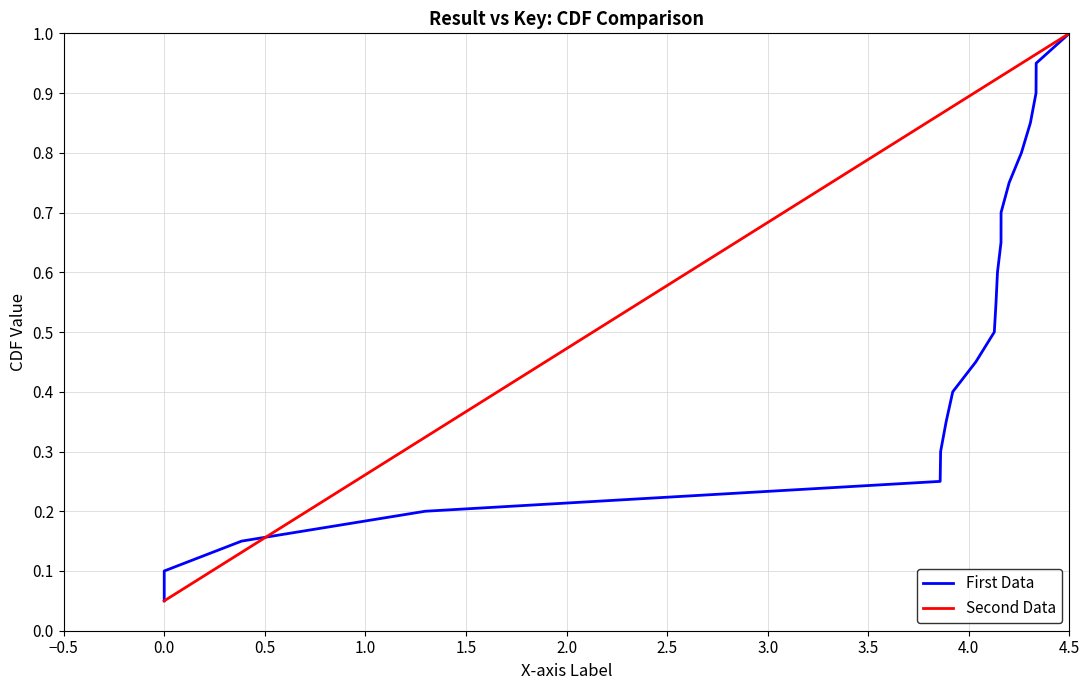

Which category has the highest value in the First Data series?

4.5